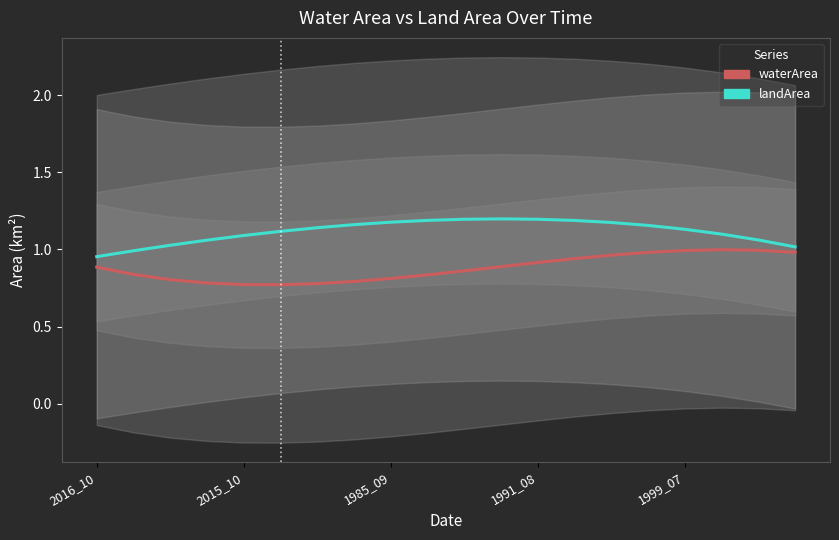

True or false: waterArea and landArea cross at least once.

False